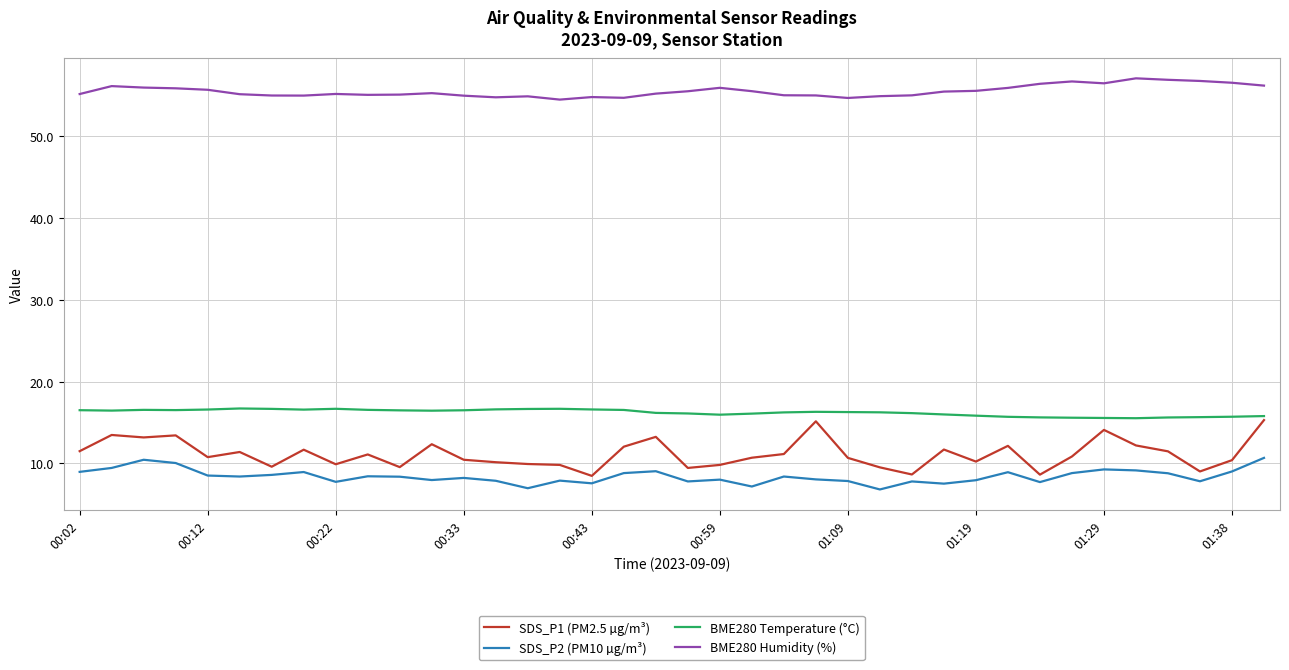

Which series has the largest range (max minus min)?

SDS_P1 (PM2.5 µg/m³)